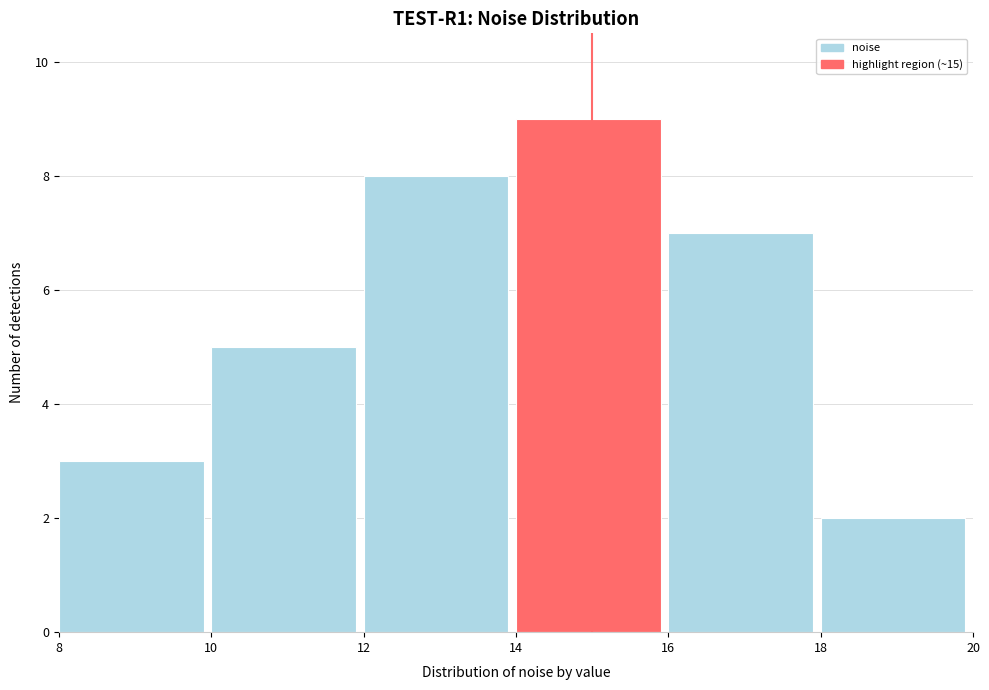

Reading left to right, transcribe this chart: for each bar, give the range it covers on the x-axis and its height. The values are not printed on the chart, so give them approximately, as read against the axis.

8 to 10: 3
10 to 12: 5
12 to 14: 8
14 to 16: 9
16 to 18: 7
18 to 20: 2